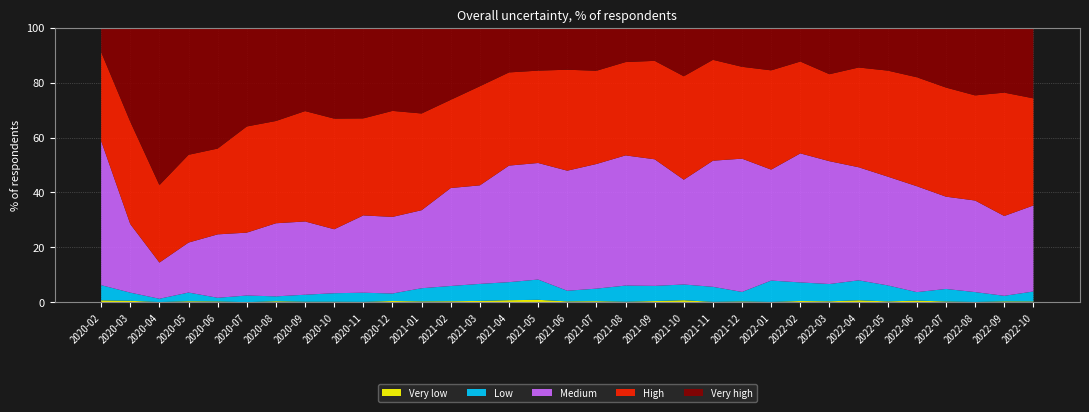

Reading left to right, extract all data points from this chart.

Very low: 0.7	0.6	0.1	0.4	0.3	0.1	0.4	0.2	0.2	0.2	0.5	0.4	0.4	0.6	0.8	0.9	0.4	0.5	0.2	0.5	0.8	0.2	0.3	0.2	0.5	0.4	0.8	0.4	0.7	0.3	0.2	0.4	0.3
Low: 5.5	3.0	1.2	3.2	1.3	2.4	1.8	2.6	3.1	3.3	2.7	4.8	5.5	6.2	6.6	7.4	3.9	4.5	5.9	5.5	5.7	5.5	3.5	7.8	6.8	6.3	7.3	5.8	3.1	4.6	3.6	2.0	3.6
Medium: 52.5	24.9	13.2	18.2	23.1	22.9	26.6	26.6	23.3	28.1	27.9	28.4	35.6	35.9	42.4	42.4	43.7	45.4	47.4	46.0	38.1	45.9	48.5	40.4	47.0	44.7	41.1	39.6	38.5	33.6	33.3	29.0	31.3
High: 32.3	37.2	28.2	31.9	31.2	38.6	37.2	40.2	40.2	35.3	38.6	35.2	32.1	36.1	33.9	33.6	36.7	33.9	34.0	35.8	37.6	36.7	33.4	36.1	33.4	31.6	36.3	38.6	39.6	39.7	38.2	44.9	39.0
Very high: 8.9	34.3	57.3	46.3	44.0	36.0	34.0	30.4	33.1	33.0	30.3	31.3	26.3	21.4	16.3	15.7	15.3	15.7	12.6	12.1	17.7	11.7	14.3	15.6	12.3	17.0	14.5	15.7	18.1	21.8	24.7	23.7	25.8